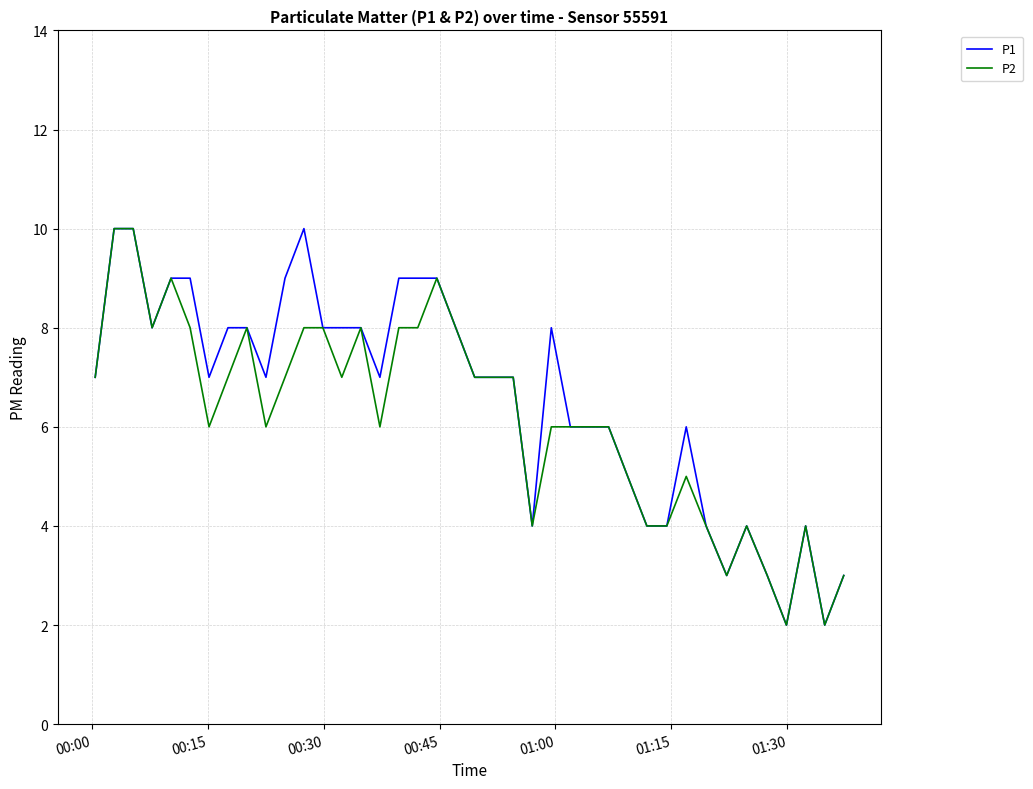

What is the maximum value for P1?

10